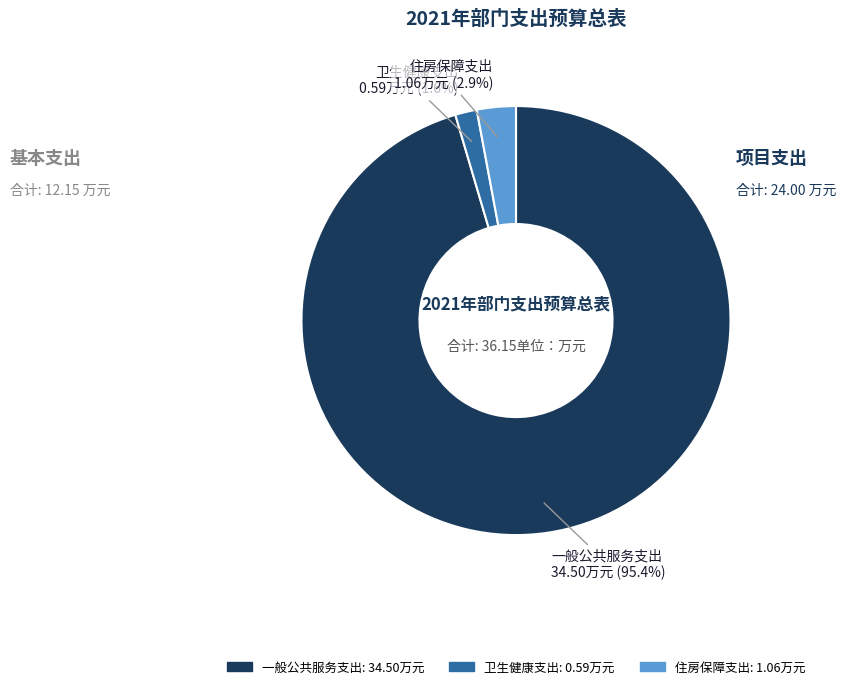

Is there any slice that represents more than half of the pie?

Yes